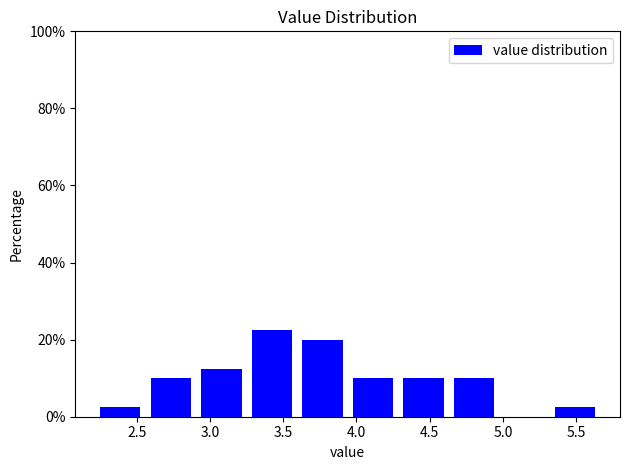

Reading left to right, transcribe this chart: for each bar, give the range it covers on the x-axis and its height. Neither the bar edges nor the heights are printed on the chart, so give them approximately, as read against the axes.

2.250 to 2.595: 2
2.595 to 2.940: 10
2.940 to 3.285: 12
3.285 to 3.630: 22
3.630 to 3.975: 20
3.975 to 4.320: 10
4.320 to 4.665: 10
4.665 to 5.010: 10
5.010 to 5.355: 0
5.355 to 5.700: 2